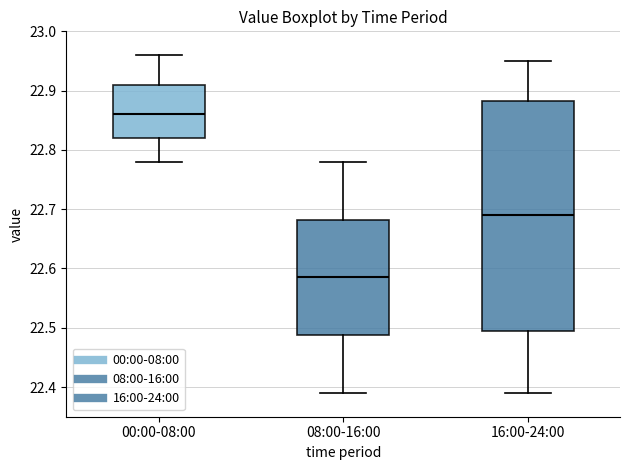

Reading left to right, transcribe this box plot: for each box, give where its median line is, the range the box spans, and where its two whiskers end, as read against the y-axis. The values are not printed on the chart, so give them approximately, as read against the axis.

00:00-08:00: median 22.86, box 22.82 to 22.91, whiskers 22.78 to 22.96
08:00-16:00: median 22.59, box 22.49 to 22.68, whiskers 22.39 to 22.78
16:00-24:00: median 22.69, box 22.50 to 22.88, whiskers 22.39 to 22.95